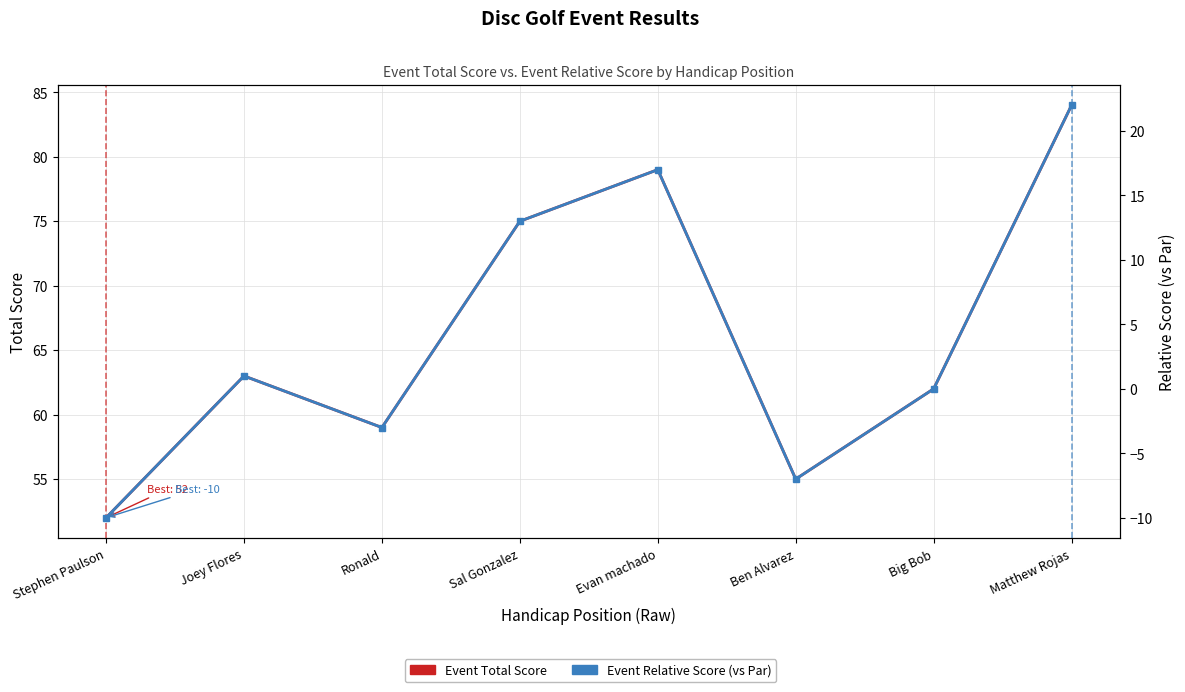

At how many categories does at least one series exceed 59?

5